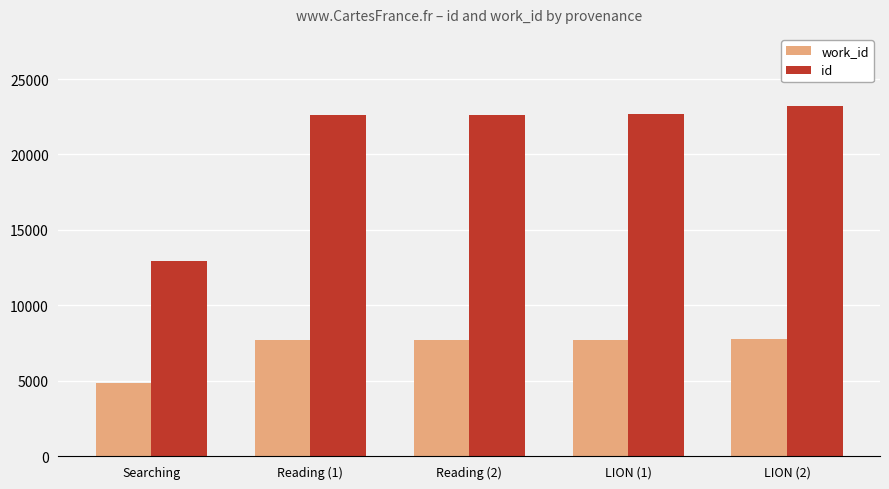

Rank the series by their average value, from lowest to highest.

work_id, id